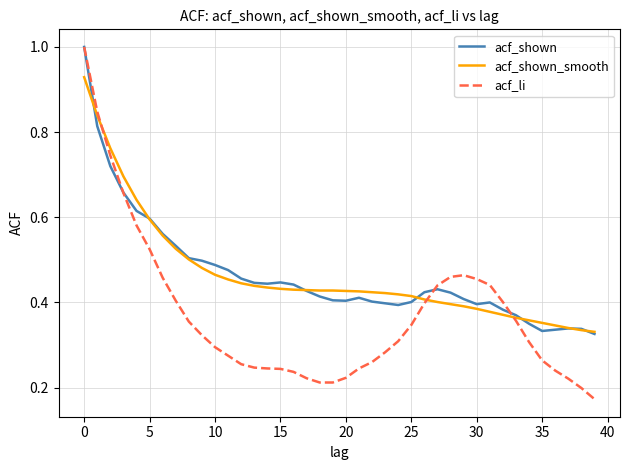

Which series ends up on top after the final intersection of acf_li and acf_shown_smooth?

acf_shown_smooth